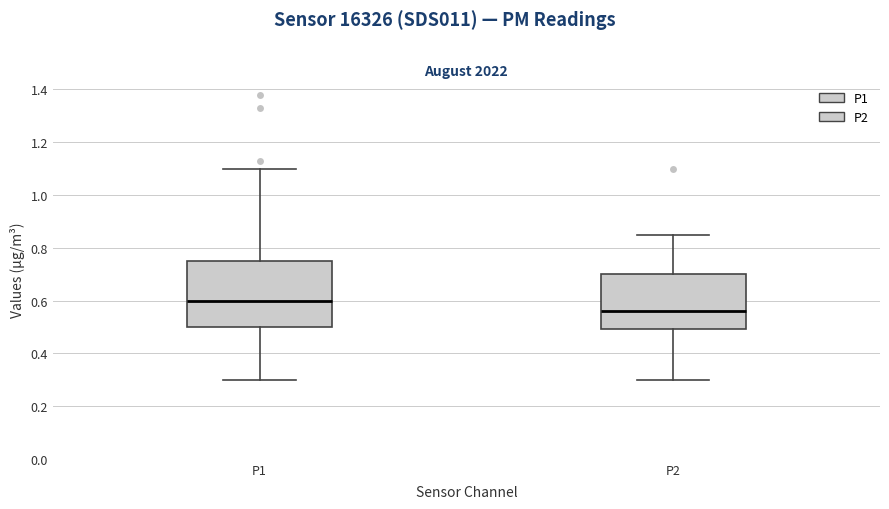

Comparing the boxes themselves (not the whiskers), which one is the tallest?

P1